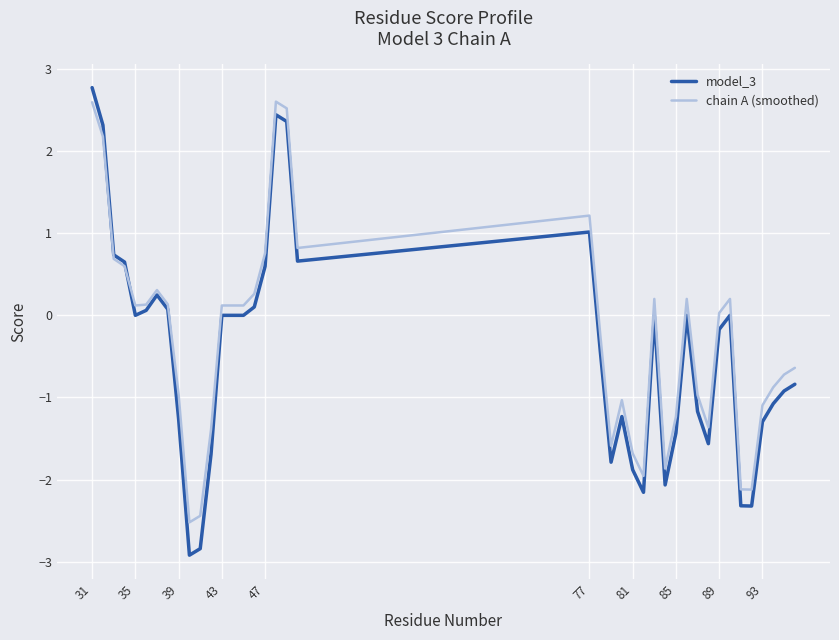

Rank the series by their maximum value, from highest to lowest.

model_3, chain A (smoothed)